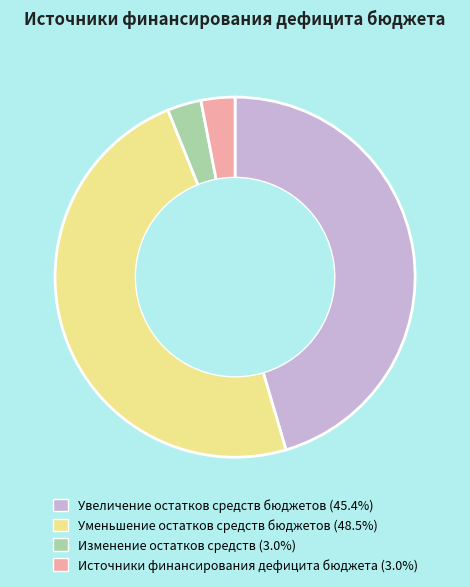

What is the largest slice in the pie chart?

Уменьшение остатков средств бюджетов